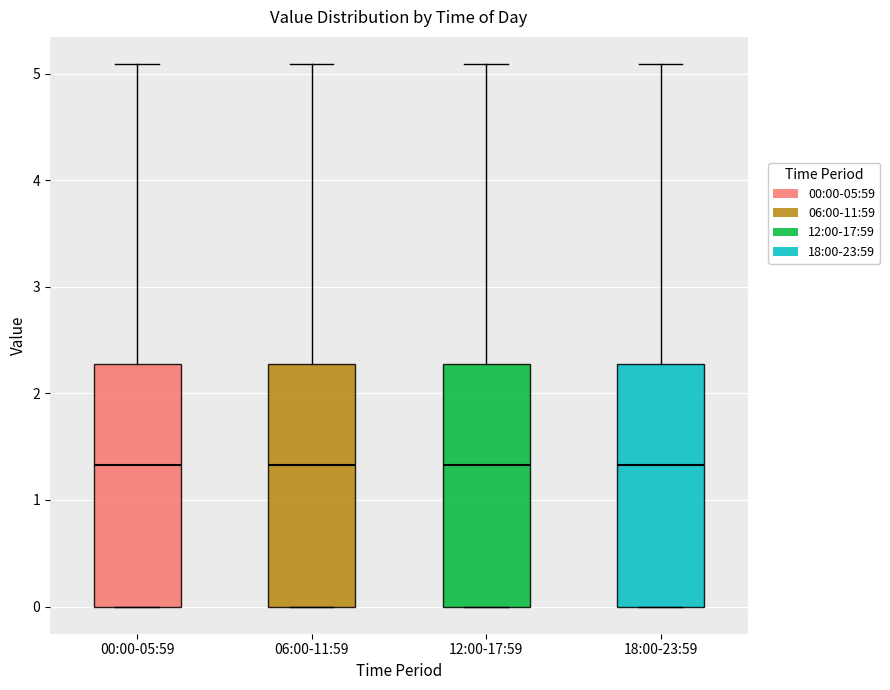

Reading left to right, read every box against the y-axis: the position of its median line, the range the box covers, and the ends of its whiskers. The values are not printed on the chart, so give them approximately, as read against the axis.

00:00-05:59: median 1.3, box 0.0 to 2.3, whiskers 0.0 to 5.1
06:00-11:59: median 1.3, box 0.0 to 2.3, whiskers 0.0 to 5.1
12:00-17:59: median 1.3, box 0.0 to 2.3, whiskers 0.0 to 5.1
18:00-23:59: median 1.3, box 0.0 to 2.3, whiskers 0.0 to 5.1